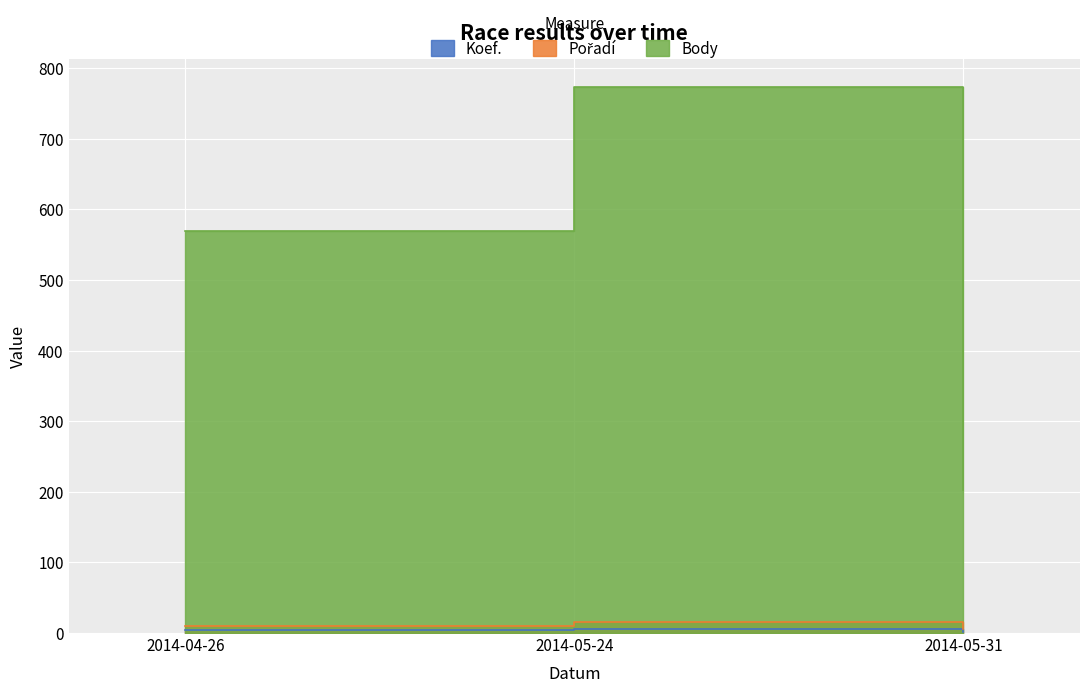

Where is Koef. nearest to the value 4?

2014-04-26